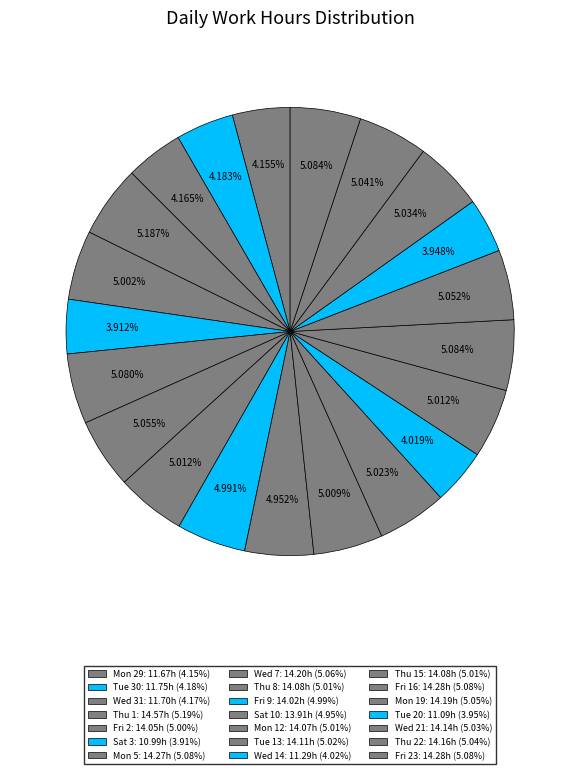

How many slices are in this pie chart?

21